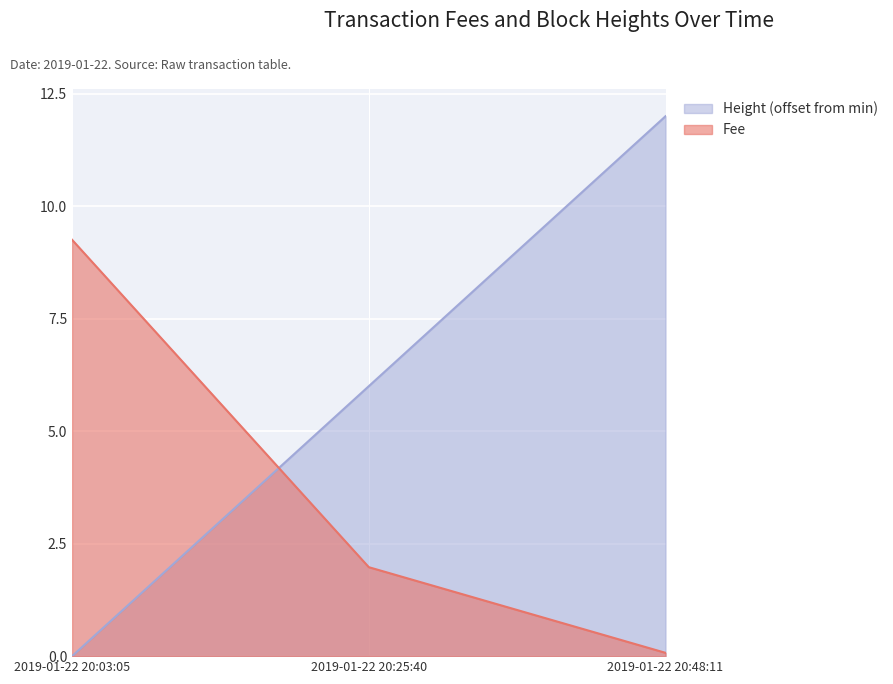

What is the value of the Fee point at the 2nd from the left?

2.0